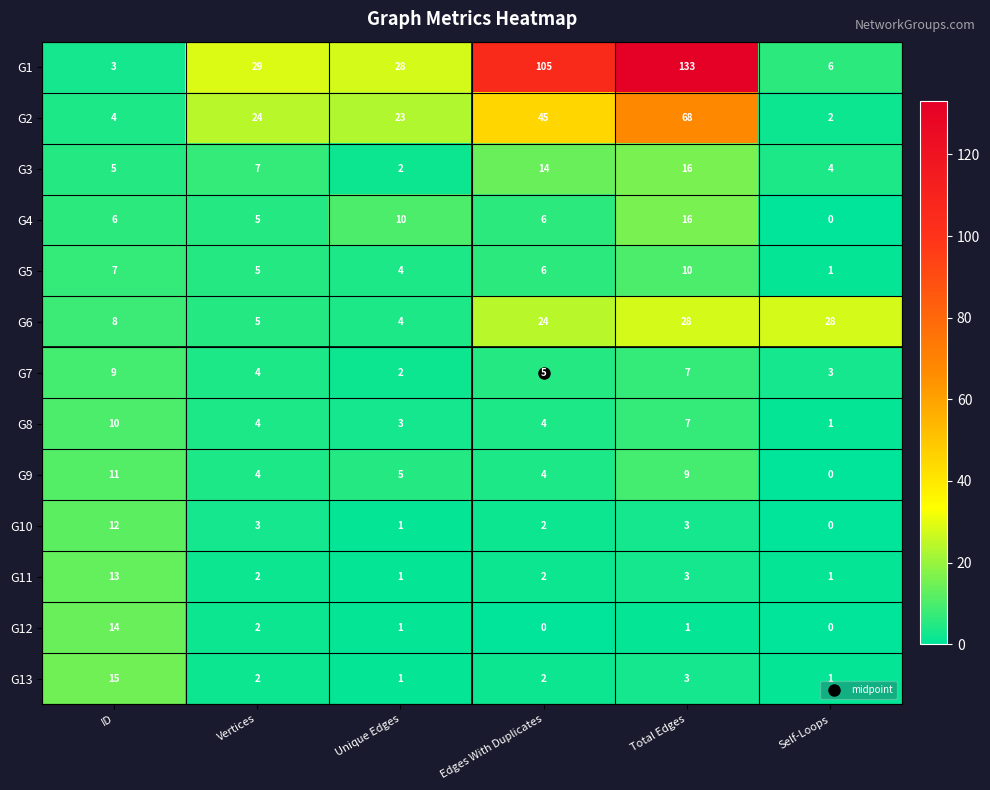

What value does the G1 series have at Unique Edges?

28